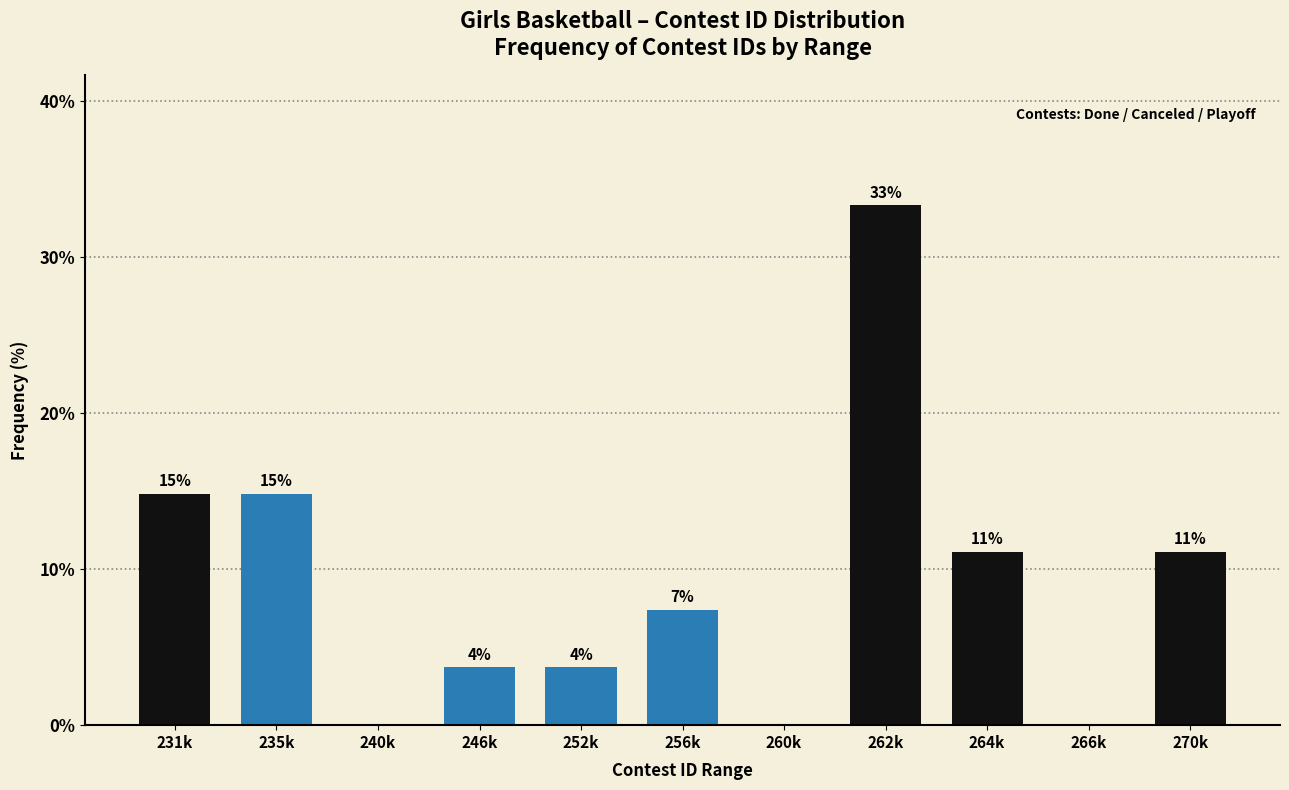

Are the bars horizontal?

No